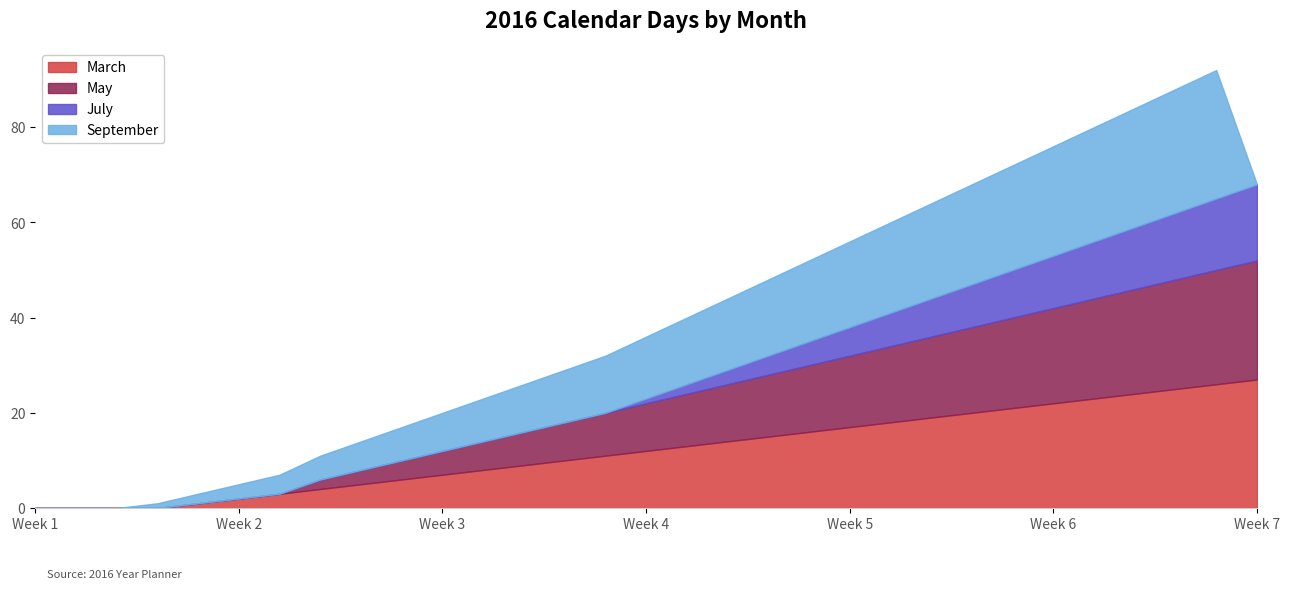

Does the chart display data point markers on the line(s)?

No